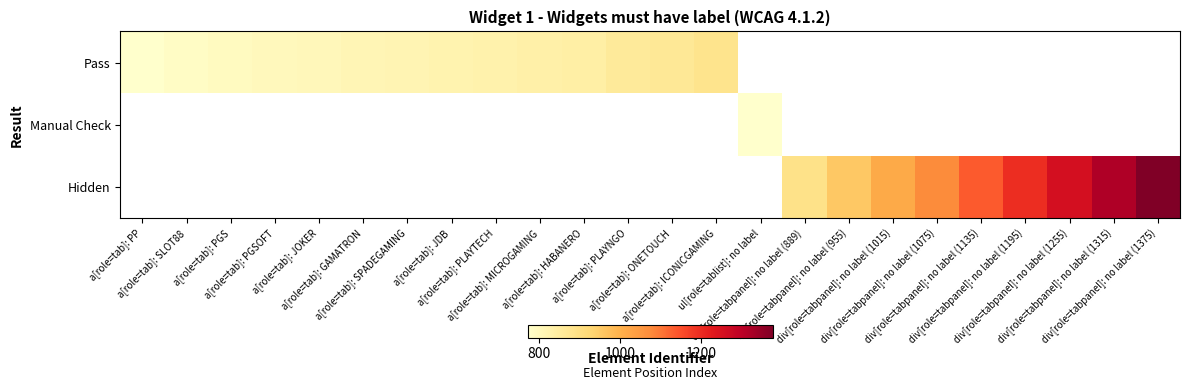

How many data points does each series have?

24